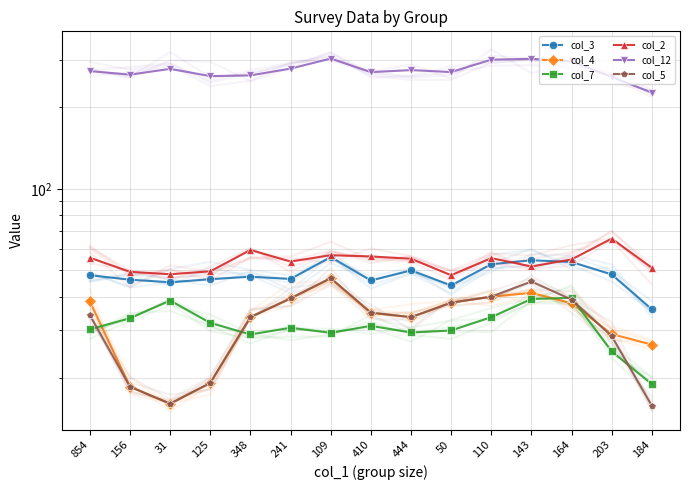

The col_5 series shows 49.8 at 203. True or false?

False